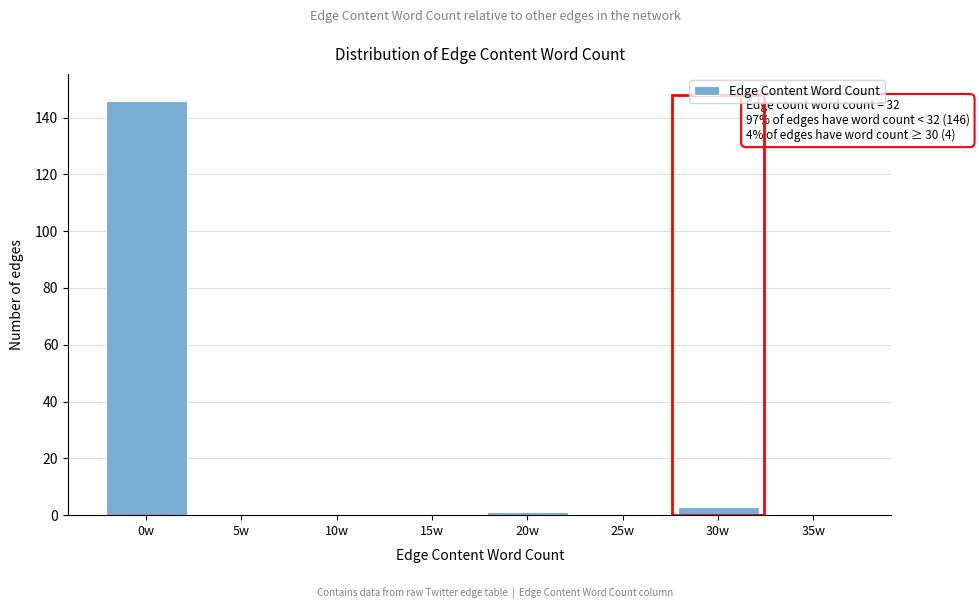

Reading left to right, transcribe all the data shown in this chart.

0w=146	5w=0	10w=0	15w=0	20w=1	25w=0	30w=3	35w=0